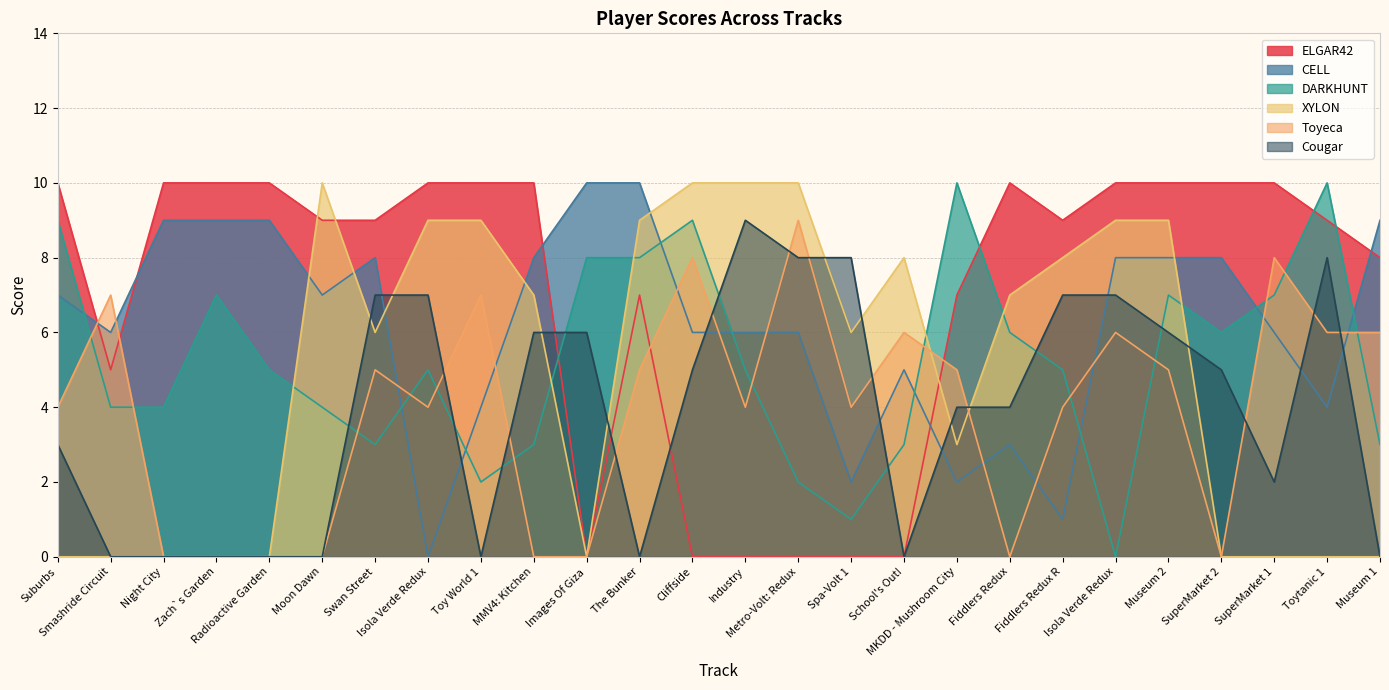

What is the value of the XYLON point at the 9th from the left?

9